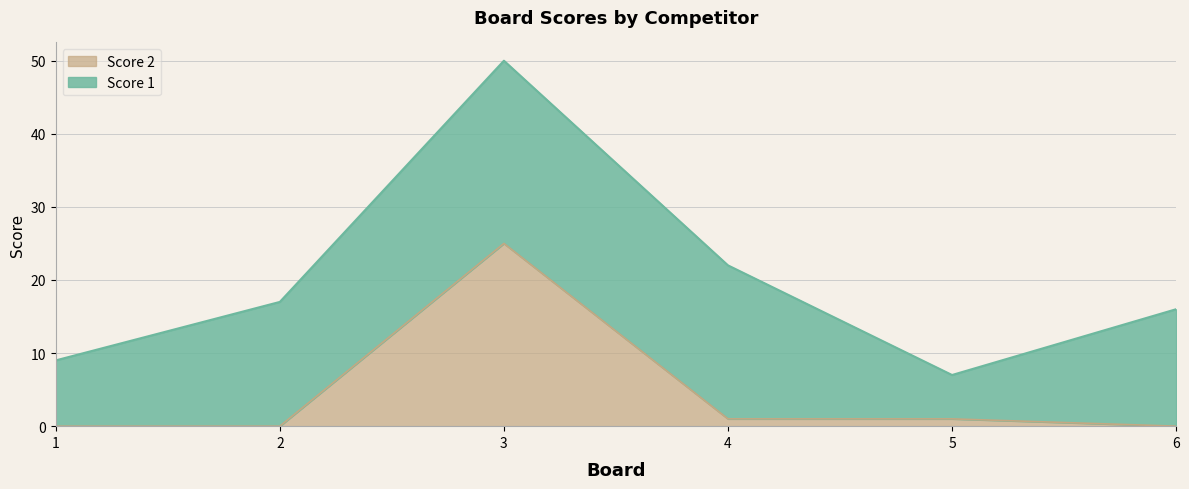

What is the difference between the values at 1 and 4?

1